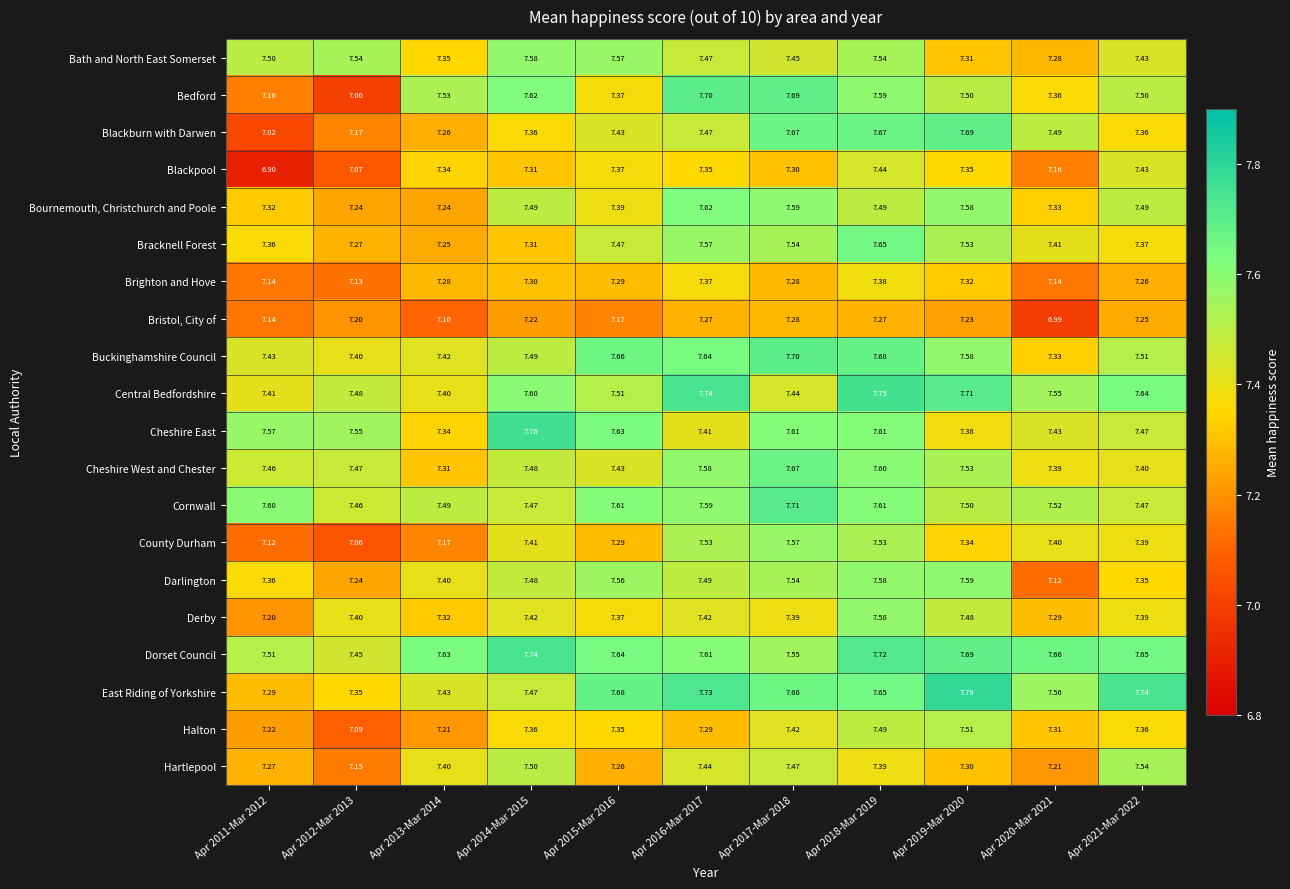

What is the spread (max minus min) of values at Apr 2018-Mar 2019?

0.5